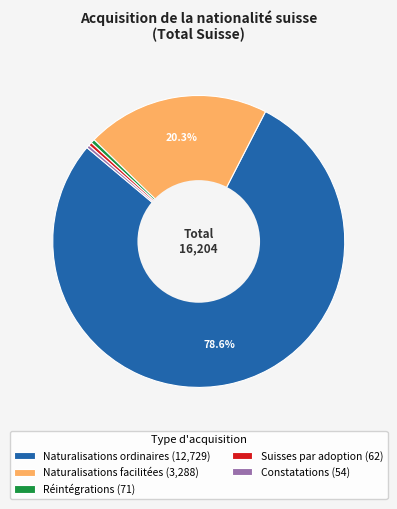

How many segments does this pie chart have?

5